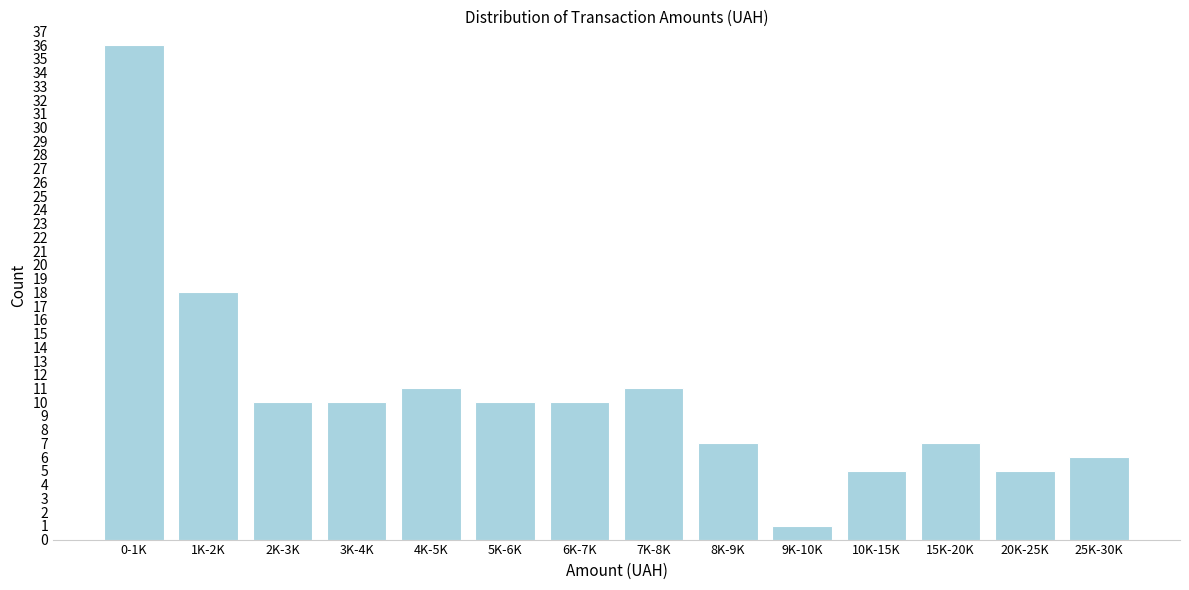

Reading left to right, list all the values displayed in this chart.

0-1K=36	1K-2K=18	2K-3K=10	3K-4K=10	4K-5K=11	5K-6K=10	6K-7K=10	7K-8K=11	8K-9K=7	9K-10K=1	10K-15K=5	15K-20K=7	20K-25K=5	25K-30K=6